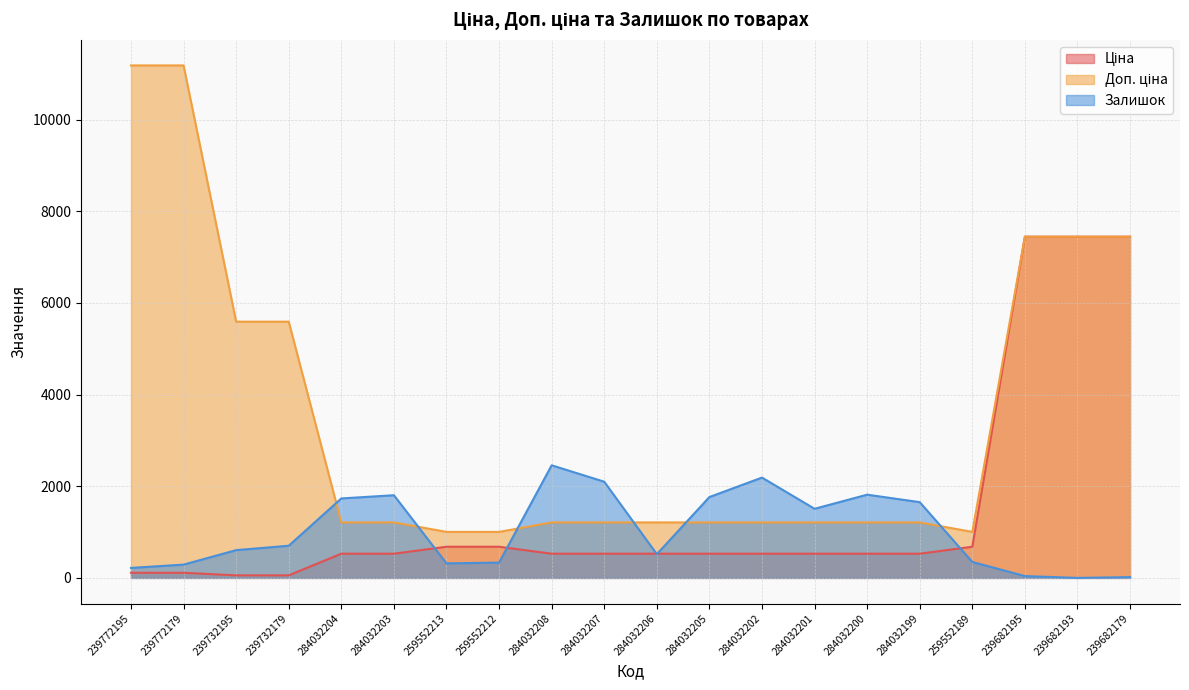

Rank the series by their maximum value, from lowest to highest.

Залишок, Ціна, Доп. ціна